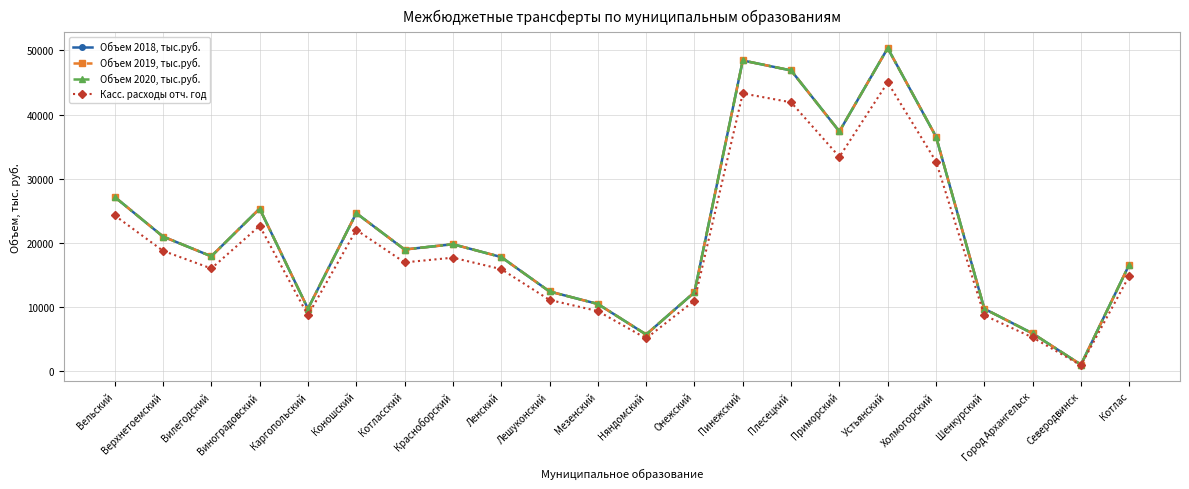

Is the value of Объем 2018, тыс.руб. at Приморский greater than the value of Касс. расходы отч. год at Город Архангельск?

Yes